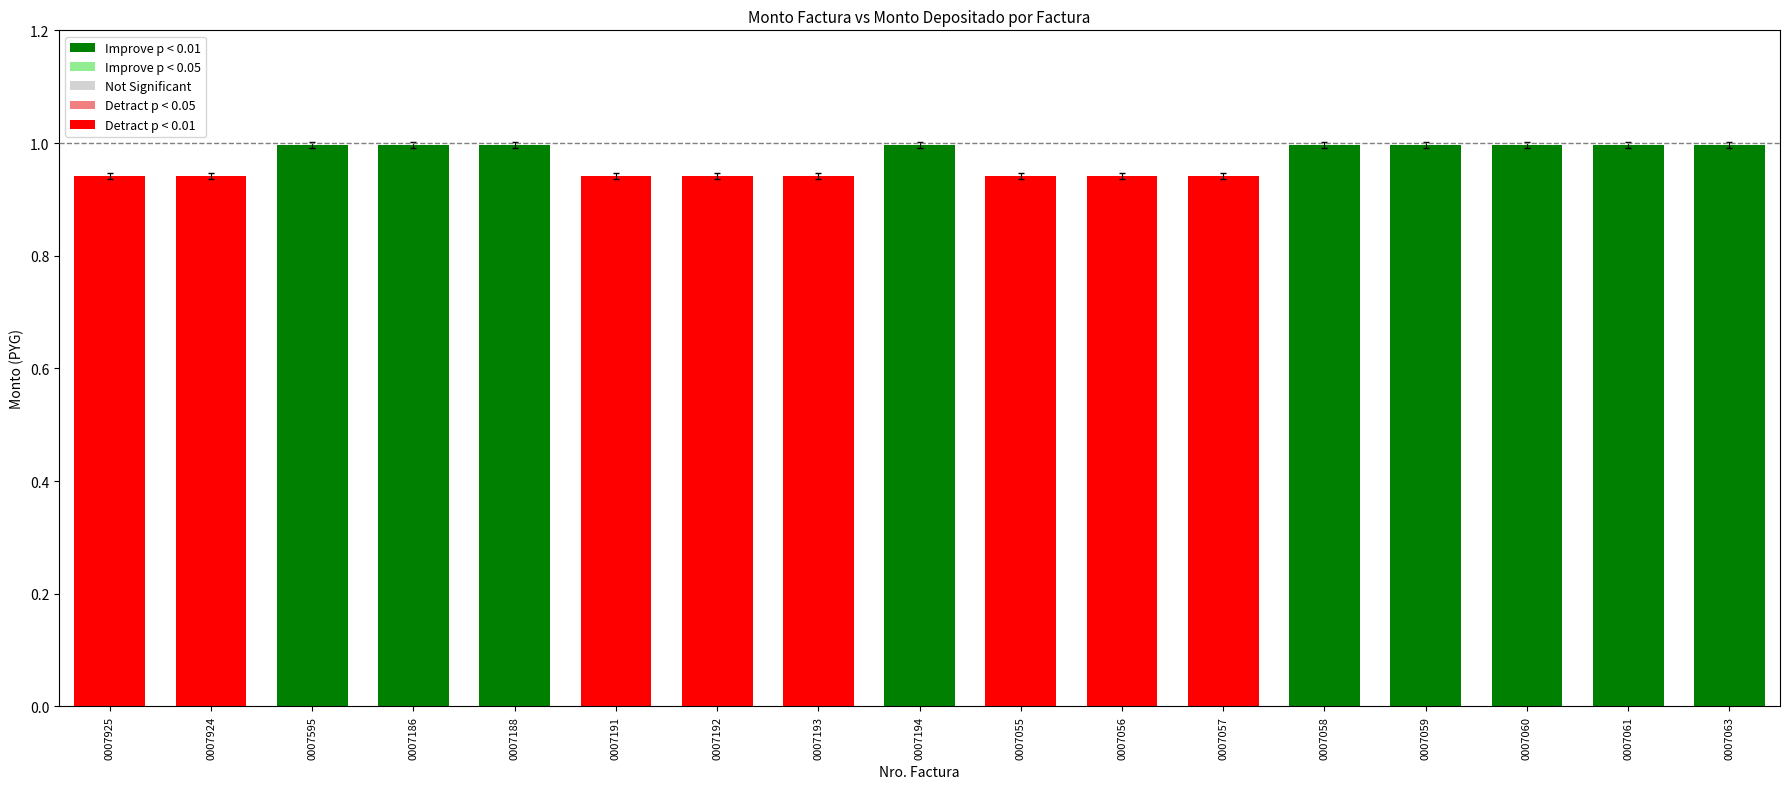

Does the chart contain any negative values?

No